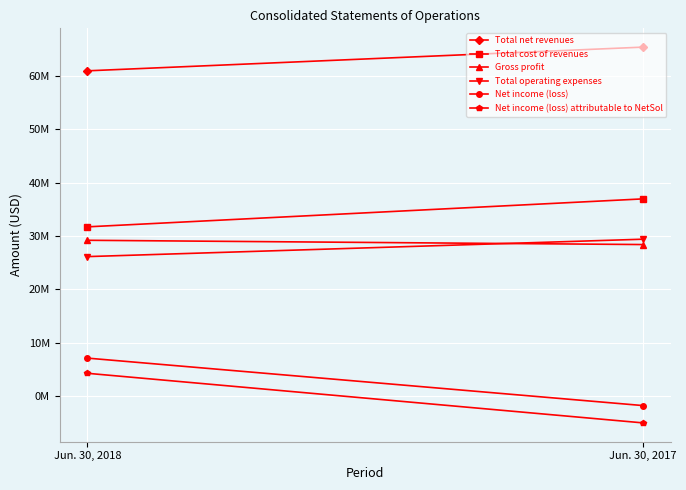

How many Total net revenues values are between 60930258 and 65366268?

2